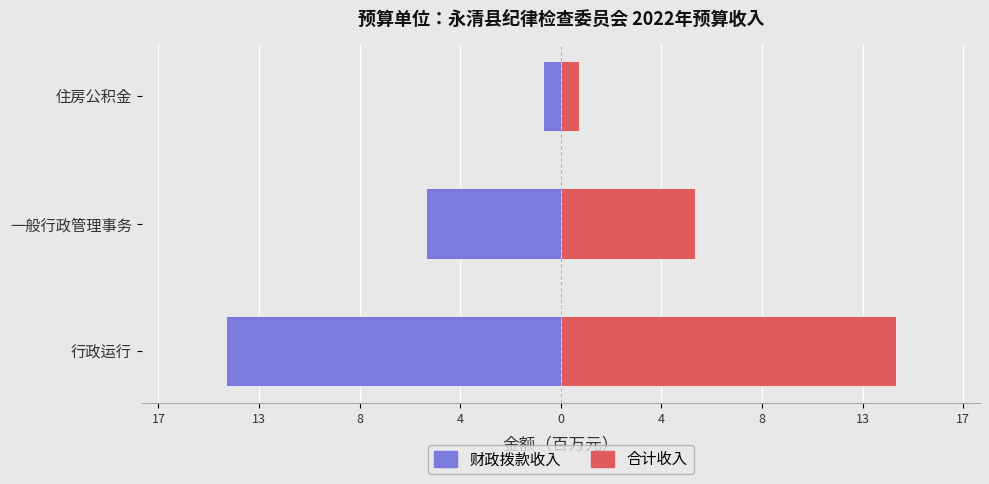

True or false: 合计收入 has a value of 8.4 at 一般行政管理事务.

False